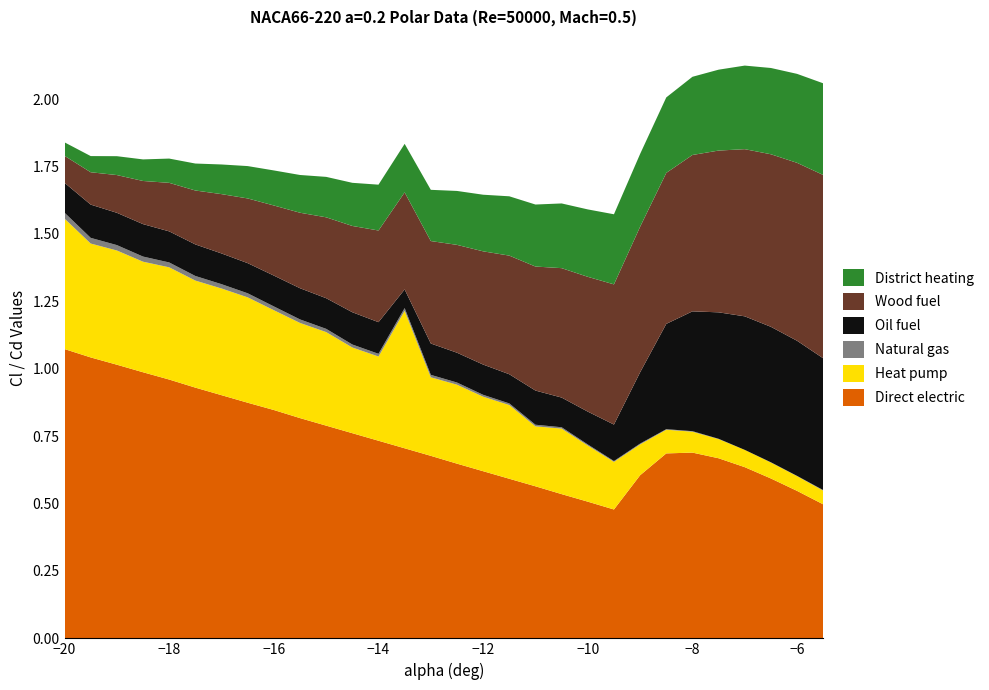

Does the chart have visible grid lines?

No